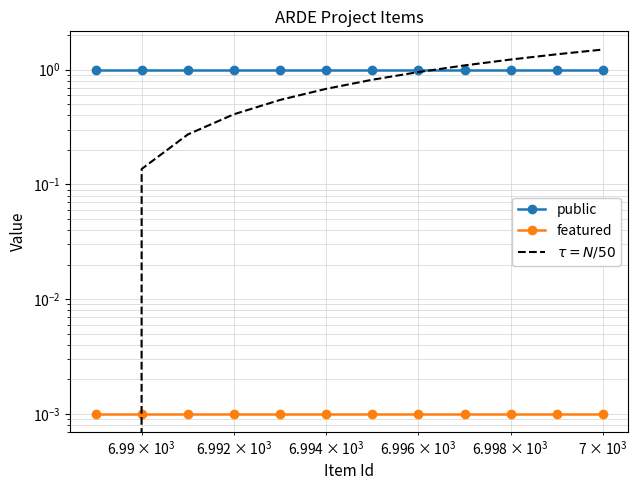

At which category is the sum across all series the highest?

11